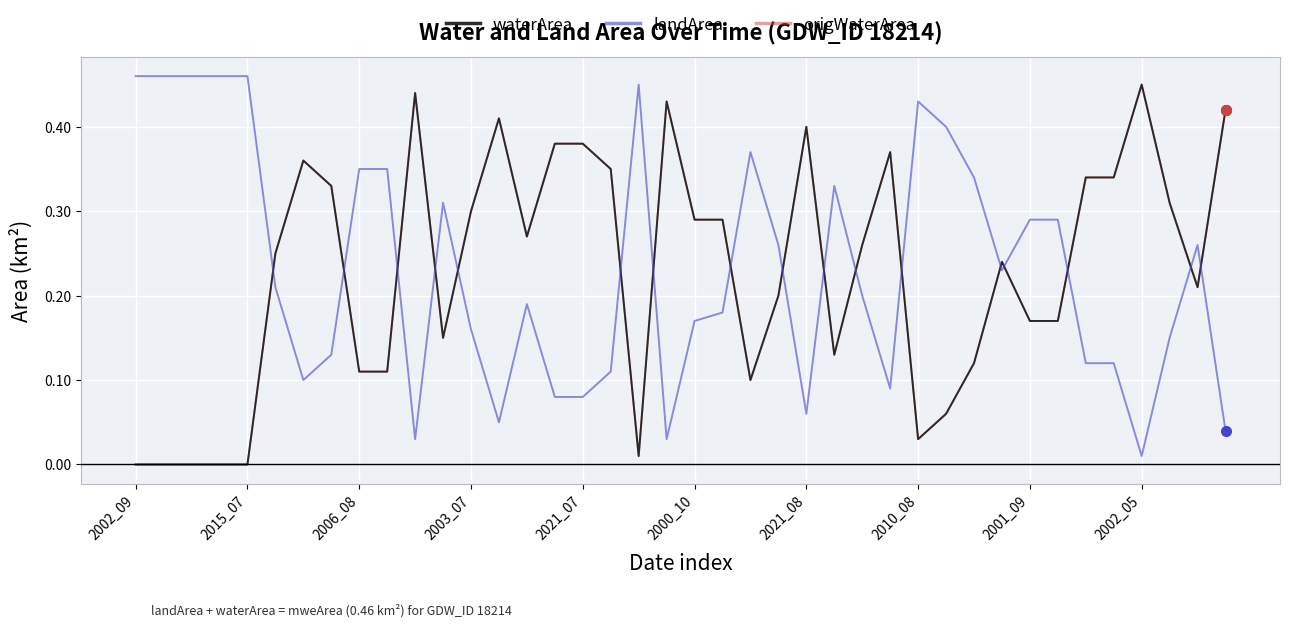

How many interior local valleys does the landArea series have?

8